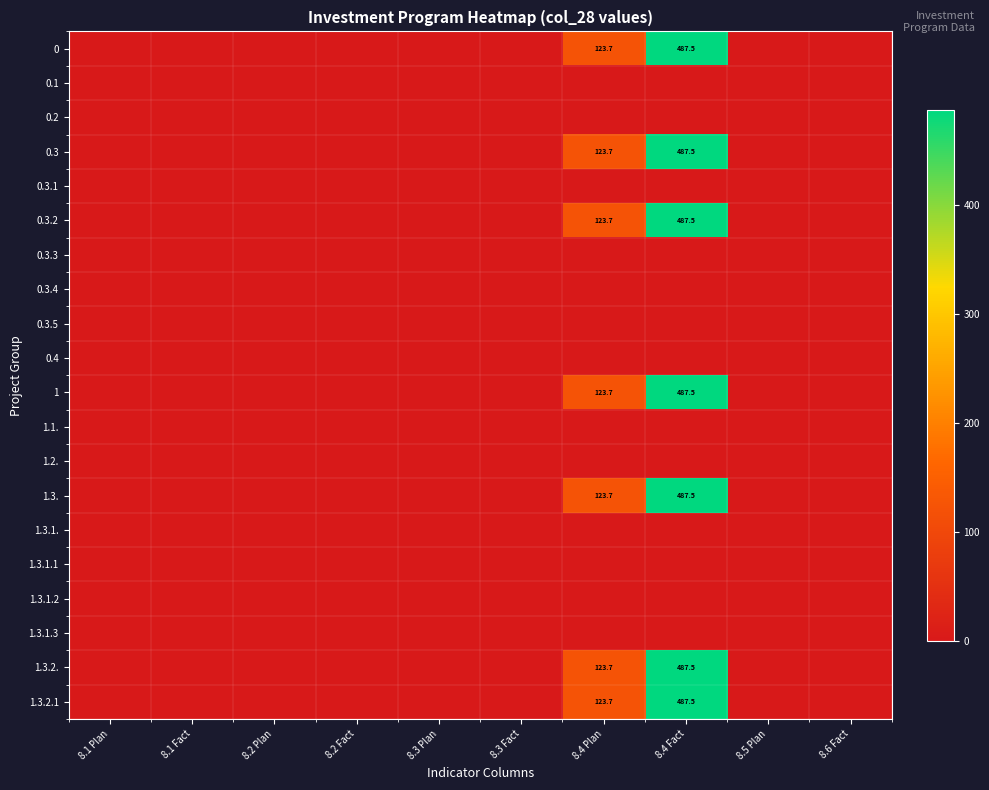

How many categories are shown in the chart?

10